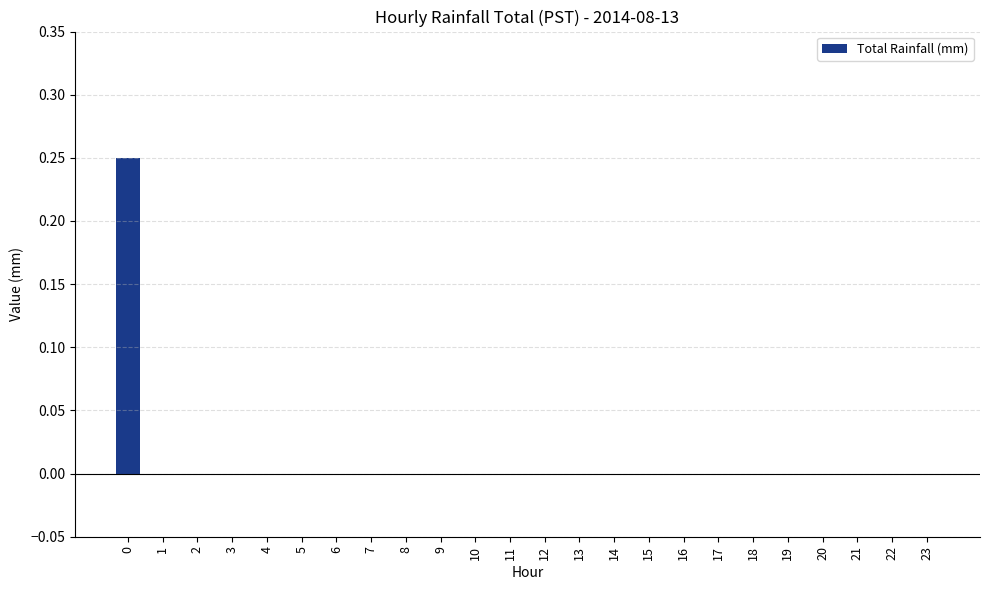

How many series are shown in this chart?

1